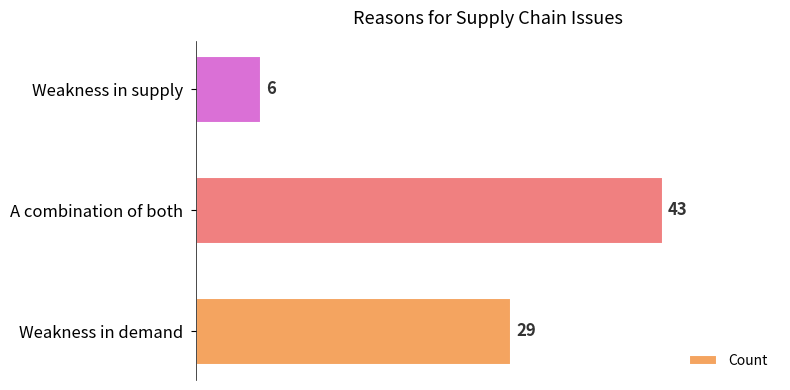

What is the difference between the maximum and minimum values?

37